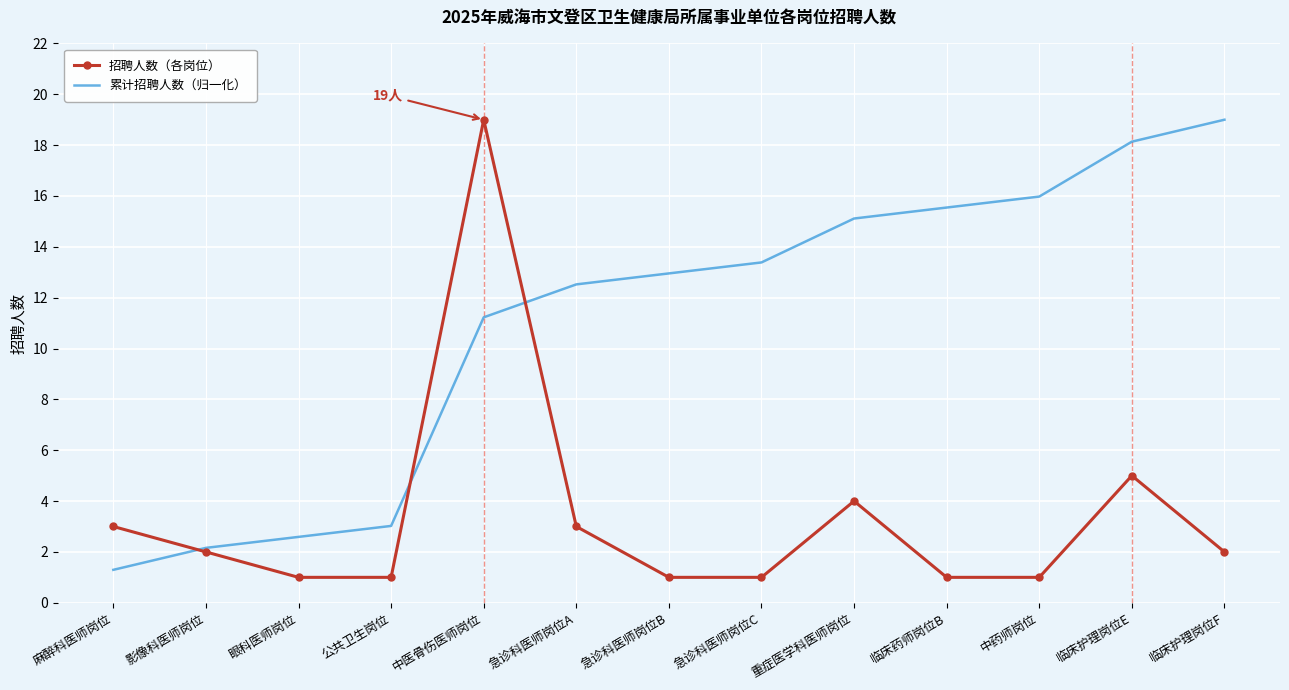

What position from the right is 影像科医师岗位?

12